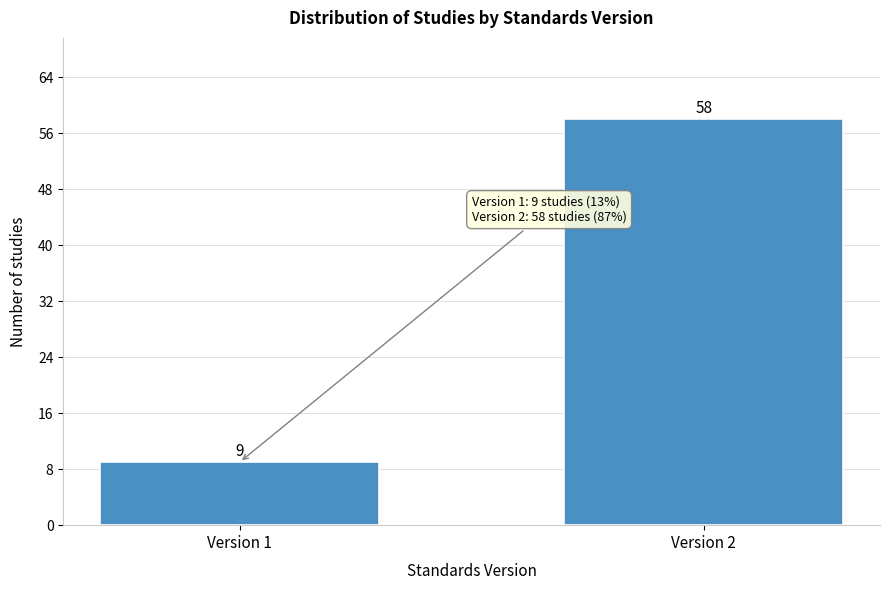

Reading right to left, transcribe all the data shown in this chart.

58	9